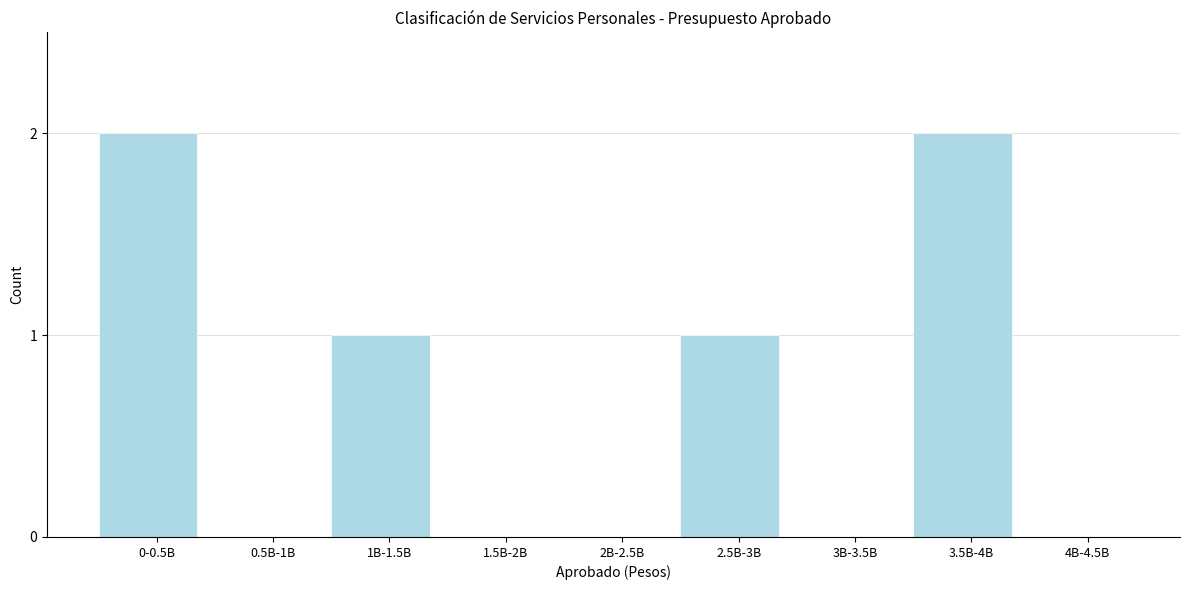

Reading left to right, extract all data points from this chart.

0-0.5B=2	0.5B-1B=0	1B-1.5B=1	1.5B-2B=0	2B-2.5B=0	2.5B-3B=1	3B-3.5B=0	3.5B-4B=2	4B-4.5B=0